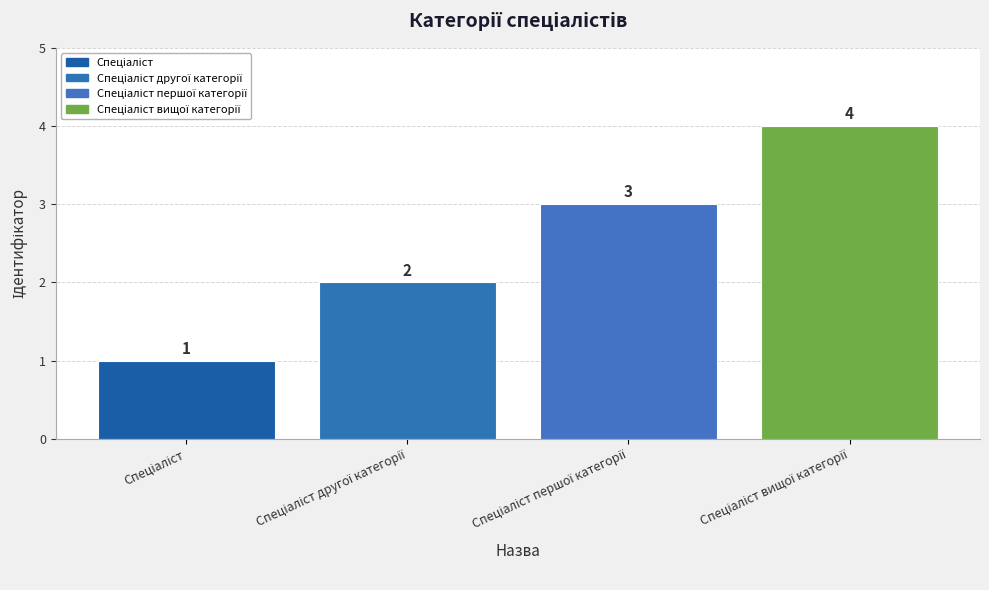

What is the maximum value shown in the chart?

4